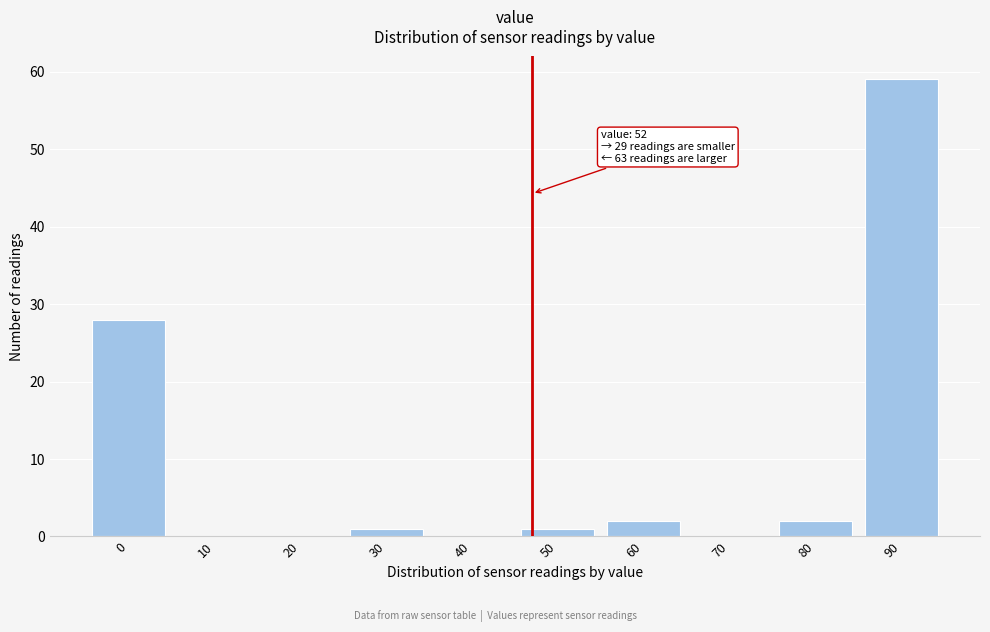

Reading right to left, what are all the values shown in this chart?

90=59	80=2	70=0	60=2	50=1	40=0	30=1	20=0	10=0	0=28